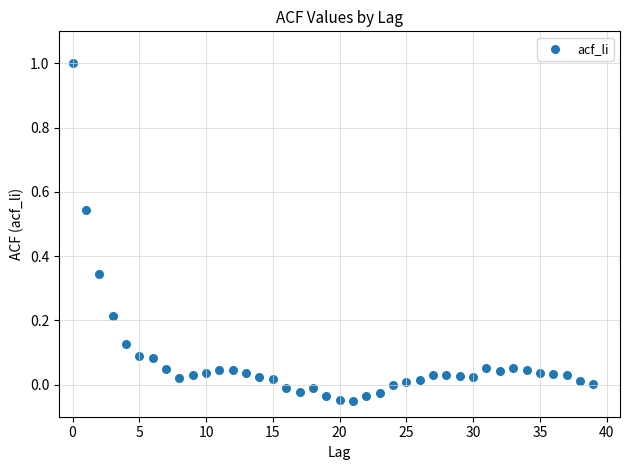

What is the range of Y values (max minus min)?

1.1